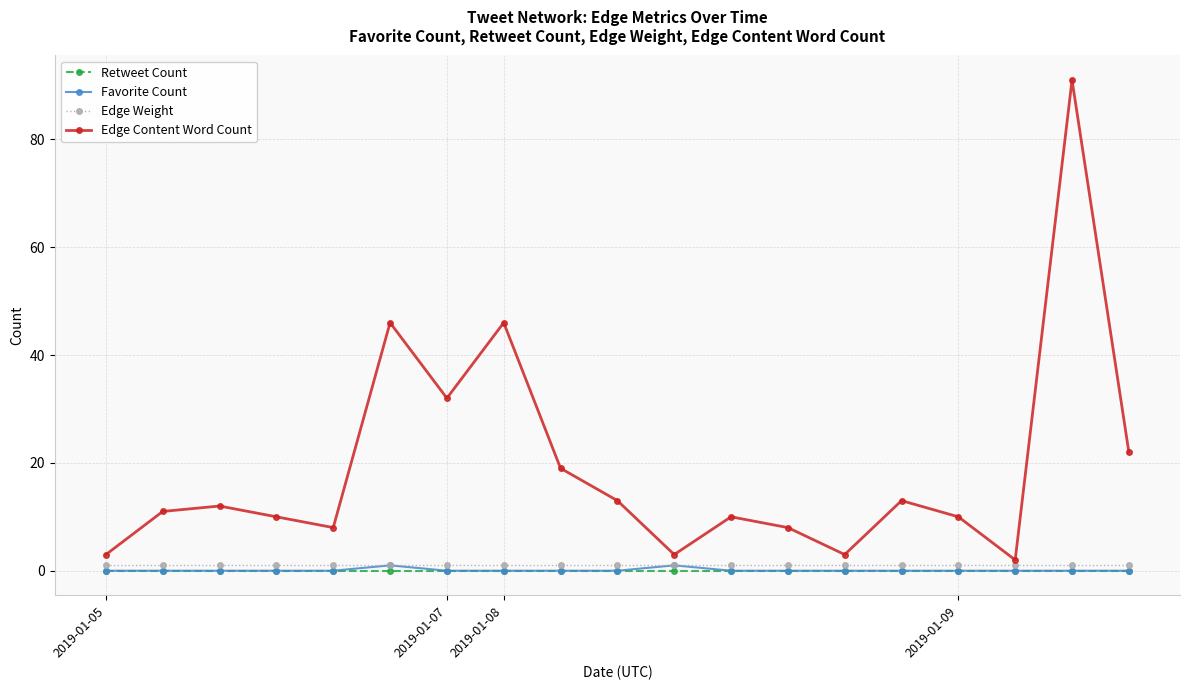

What is the highest value of the Edge Content Word Count series?

91